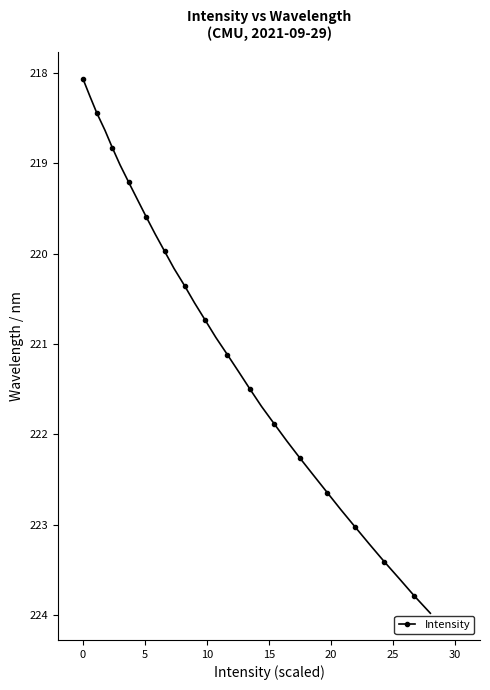

What is the average value?

221.0